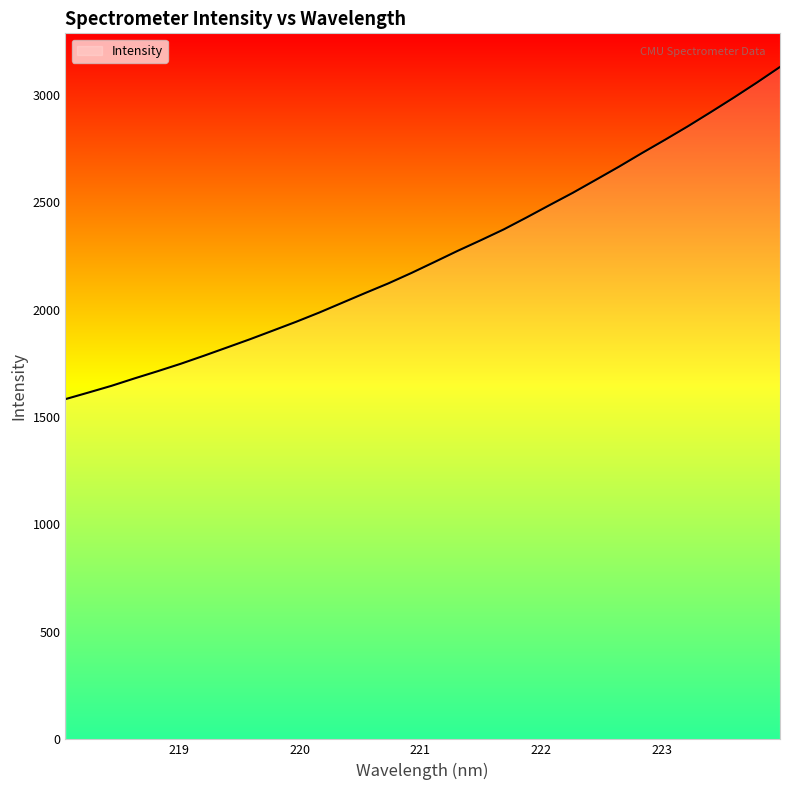

What is the maximum value shown in the chart?

3129.1